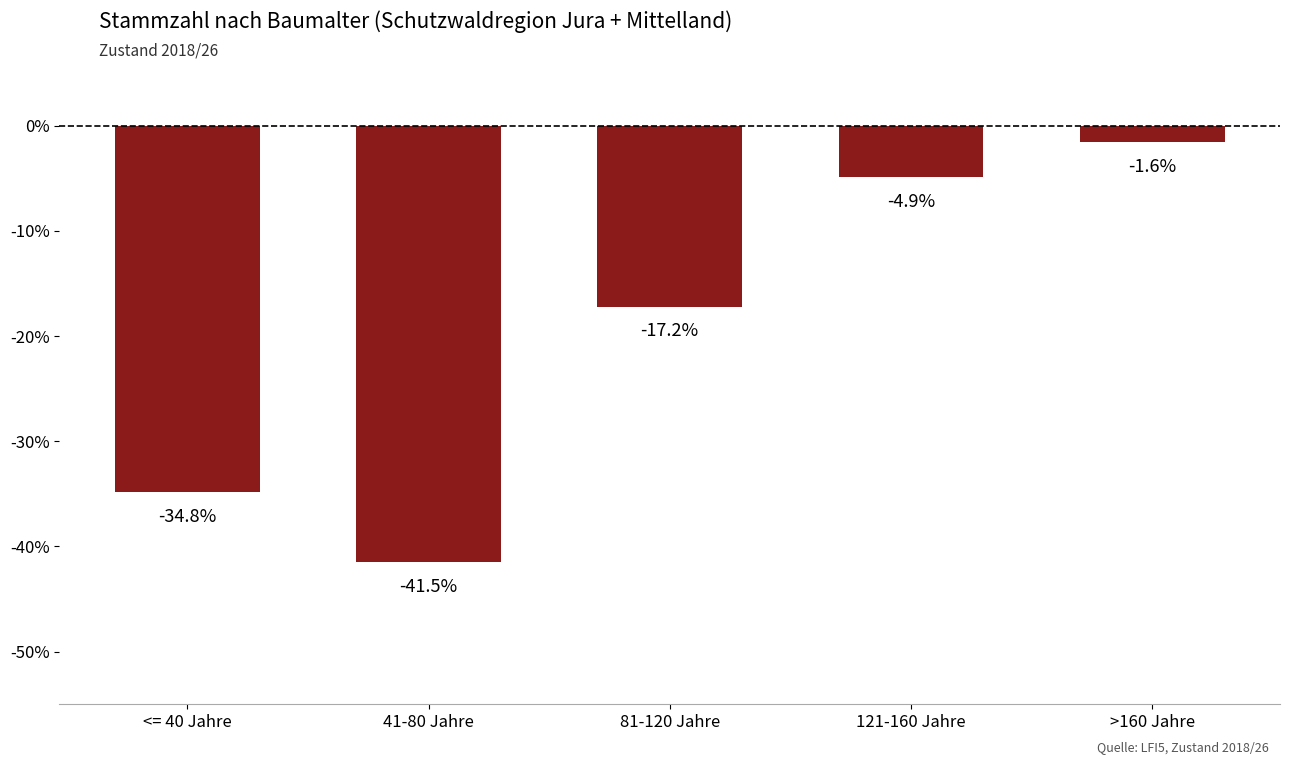

Reading left to right, extract all data points from this chart.

<= 40 Jahre=-34.8	41-80 Jahre=-41.5	81-120 Jahre=-17.2	121-160 Jahre=-4.9	>160 Jahre=-1.6